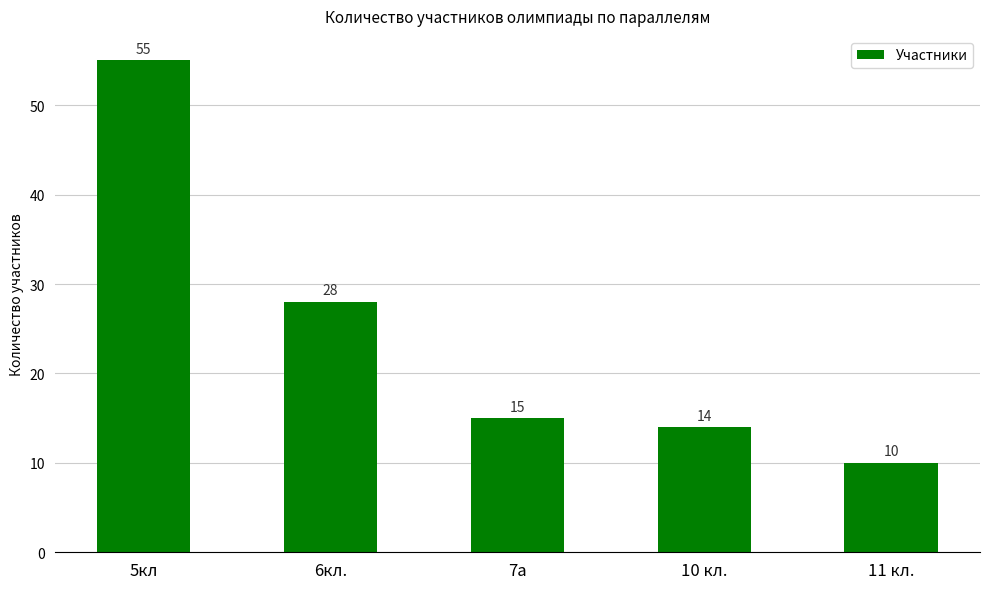

What position from the right is 10 кл.?

2